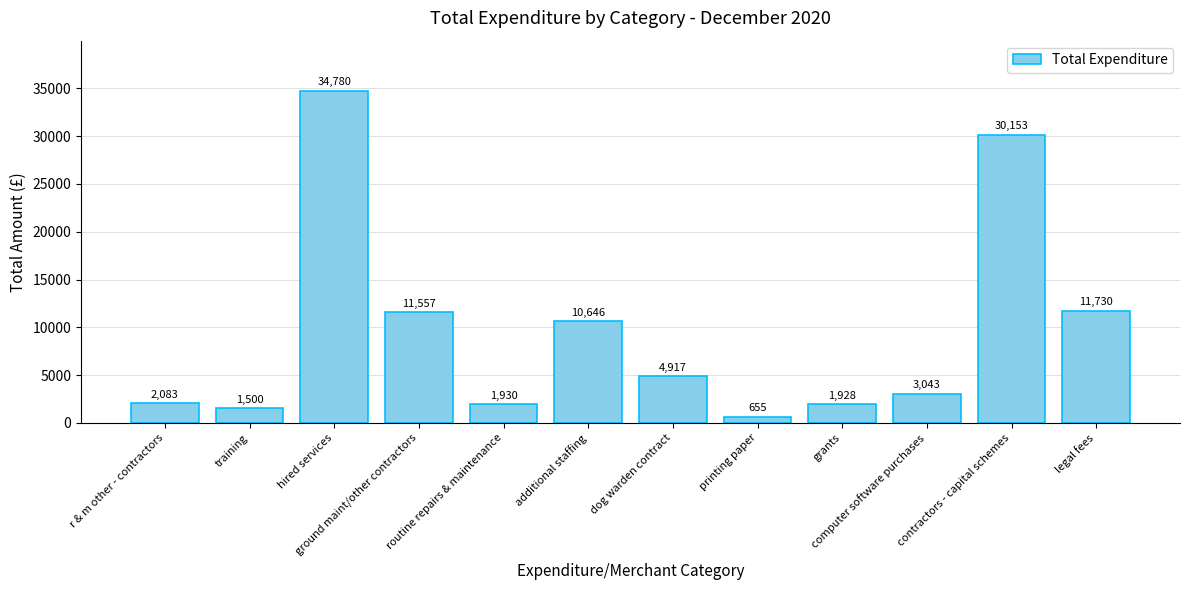

What is the ratio of the value at dog warden contract to the value at contractors - capital schemes?

0.2